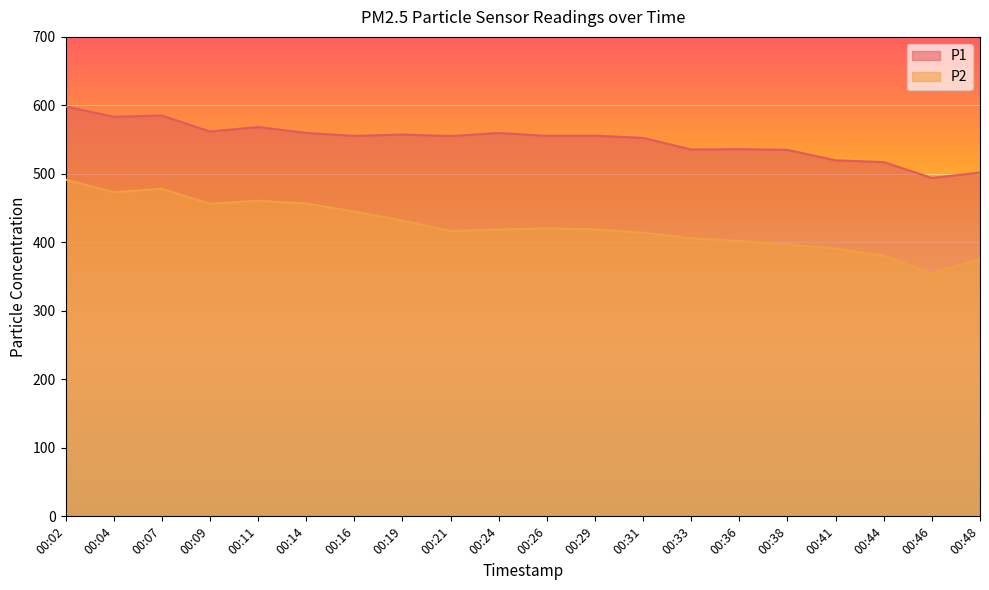

Where is the first local maximum for P1?

00:07